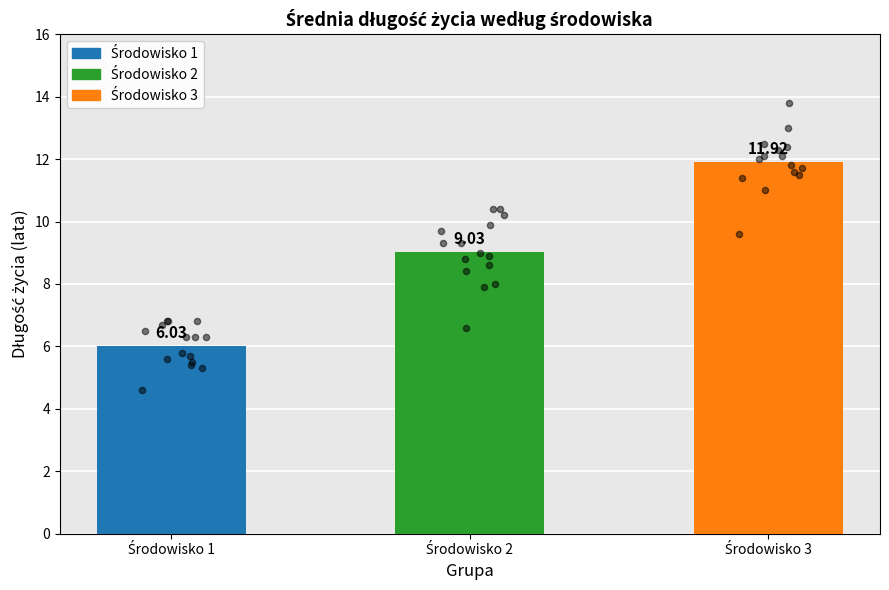

Which series has the largest total across all categories?

Środowisko 3 (dane)